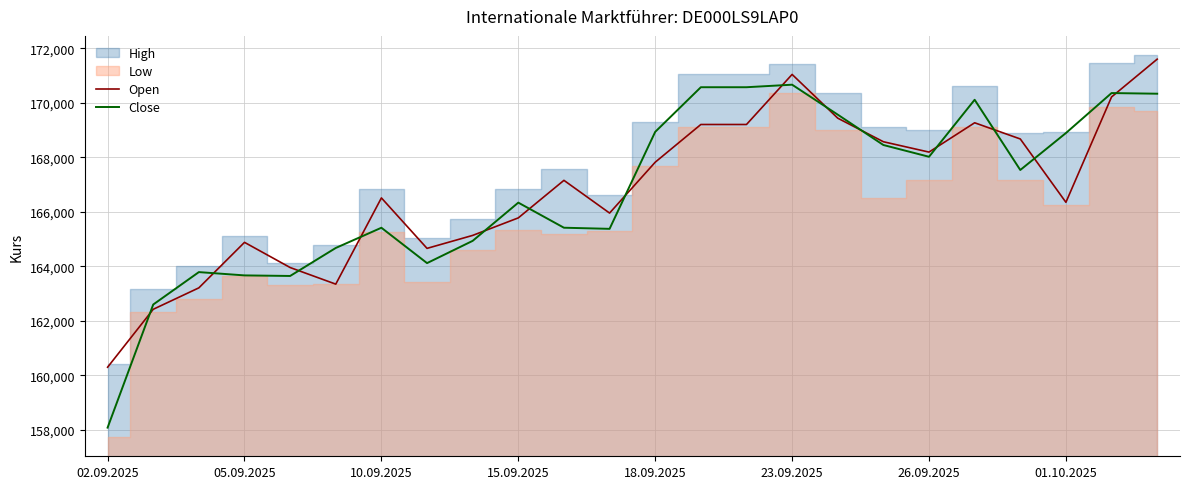

Read the Close value at 15.09.2025, to the nearest 50.

166350